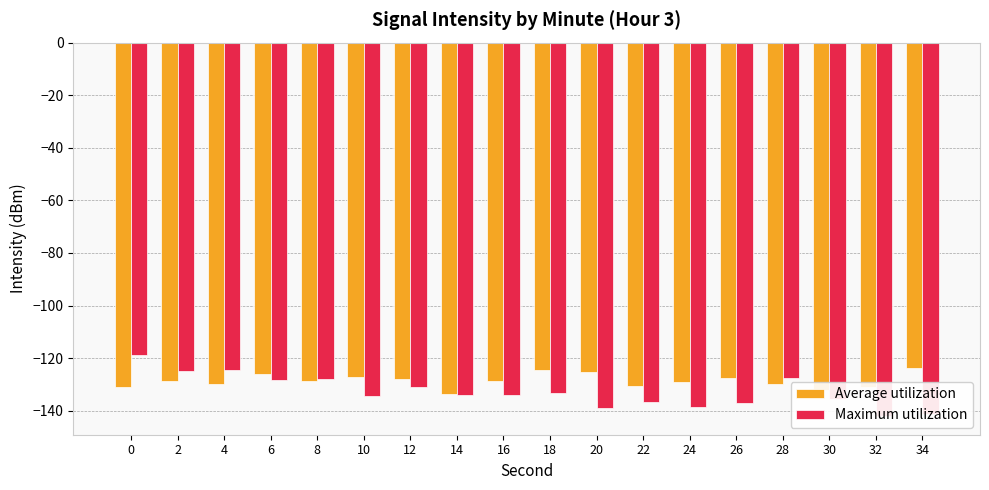

What are all the series names shown in the legend?

Average utilization, Maximum utilization